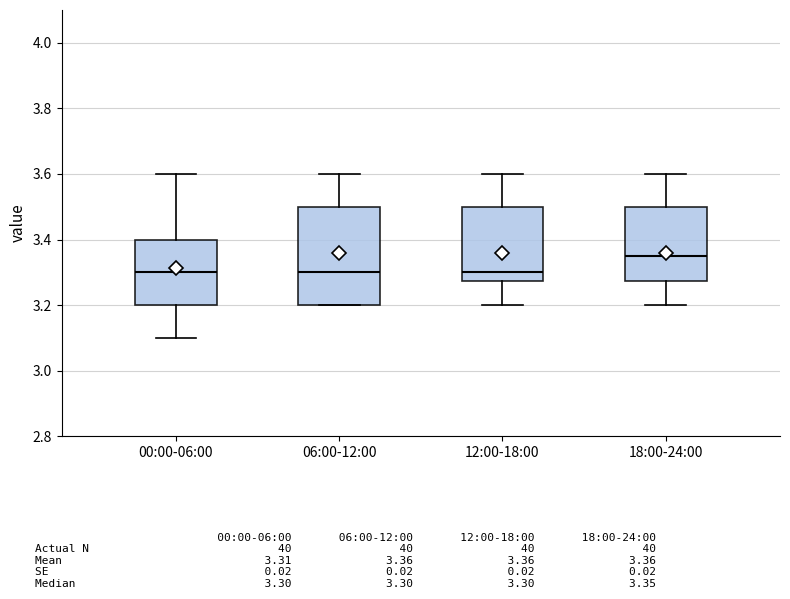

Which box's median line is the highest?

18:00-24:00